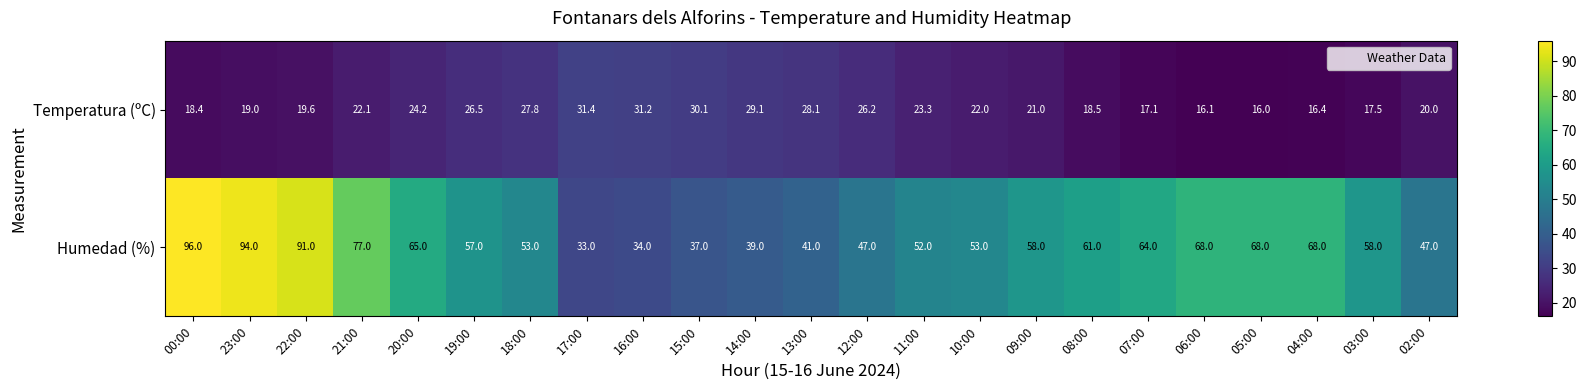

What is the greatest value displayed?

96.0